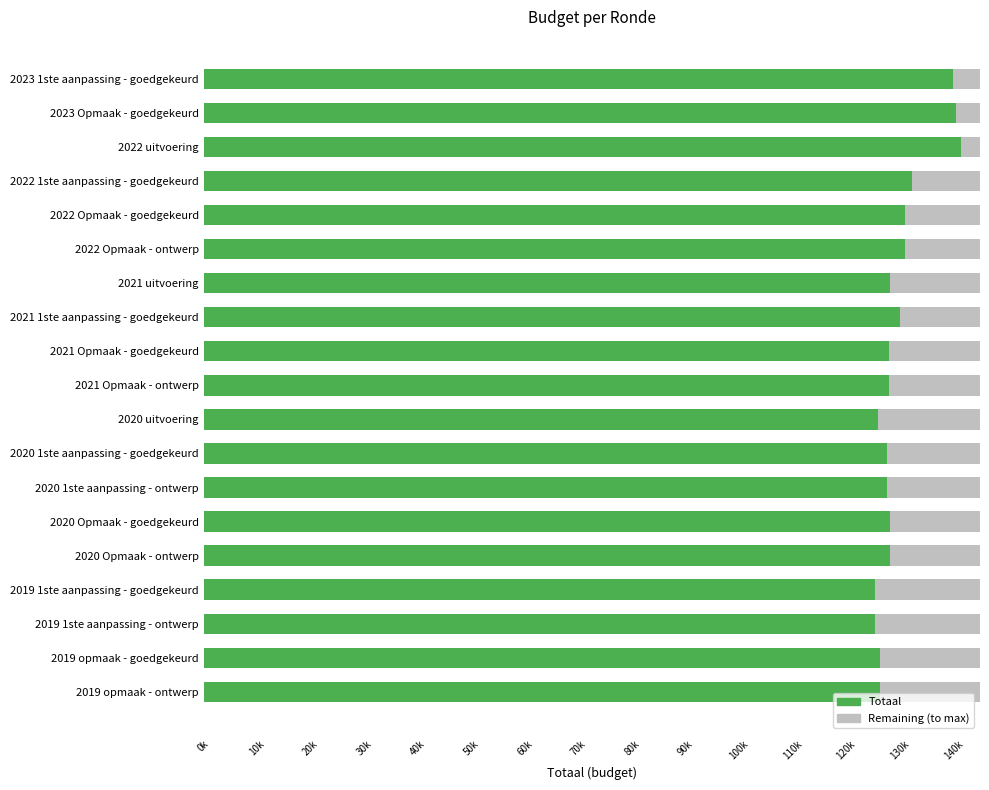

How many categories are shown in the chart?

19